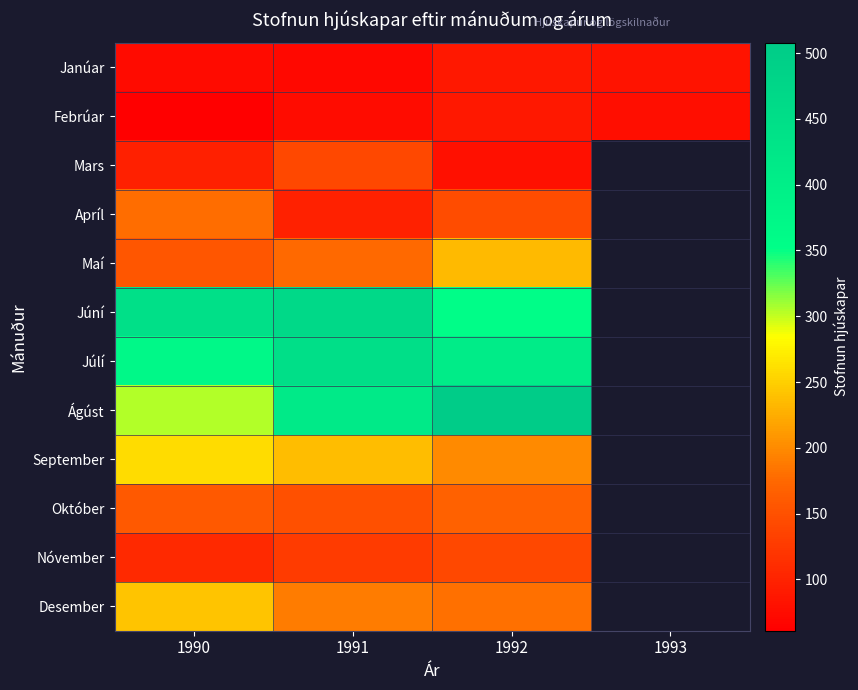

The Júlí series shows 129.3 at 1992. True or false?

False